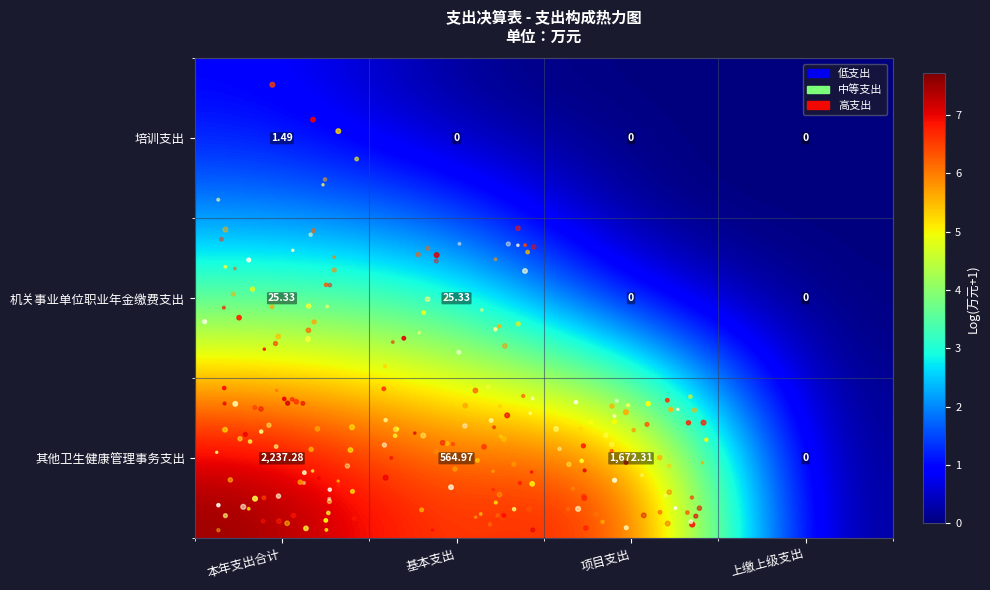

At which category is the sum across all series the highest?

本年支出合计